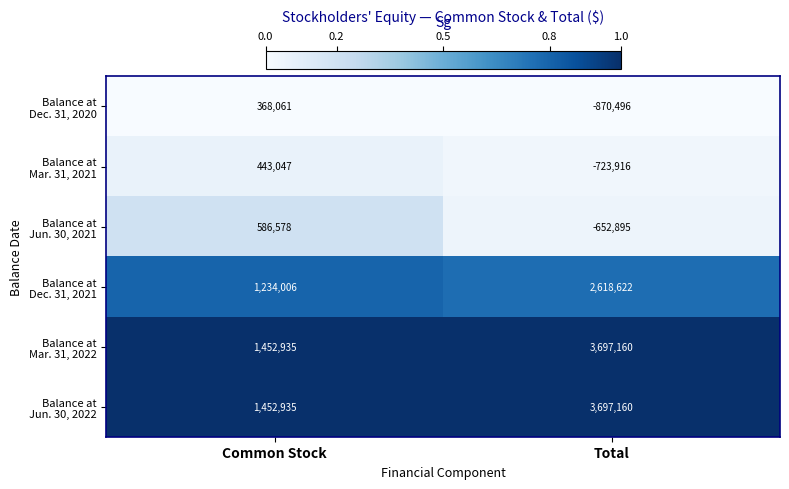

What is the total value across all series at Total?

7765635